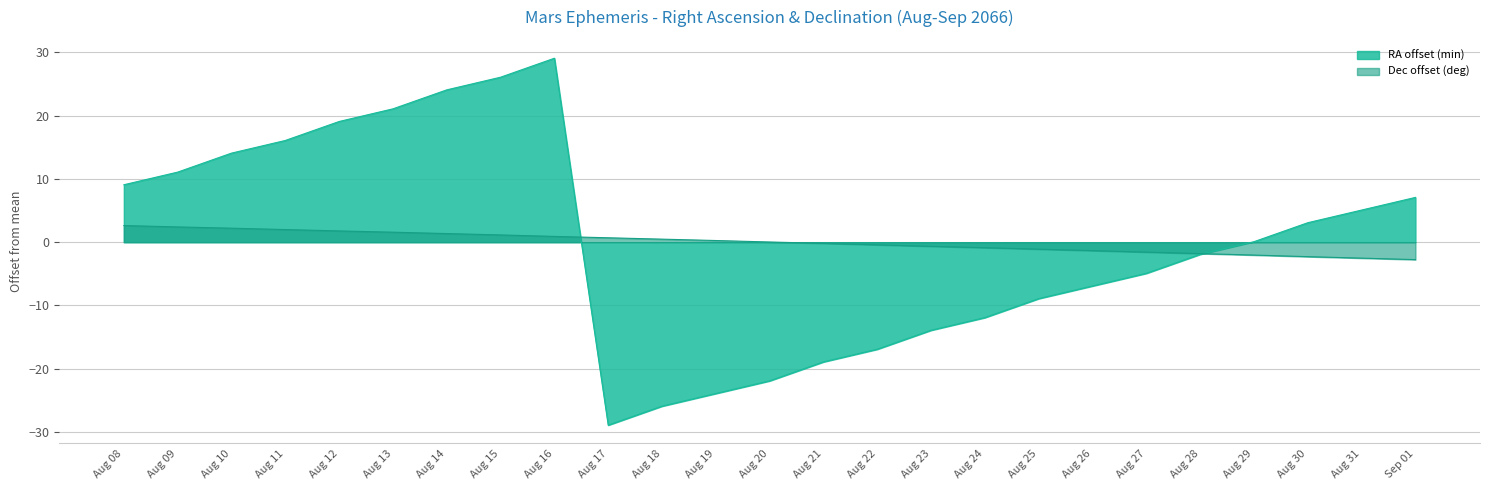

How many values in the RA_min series are below 0?

12